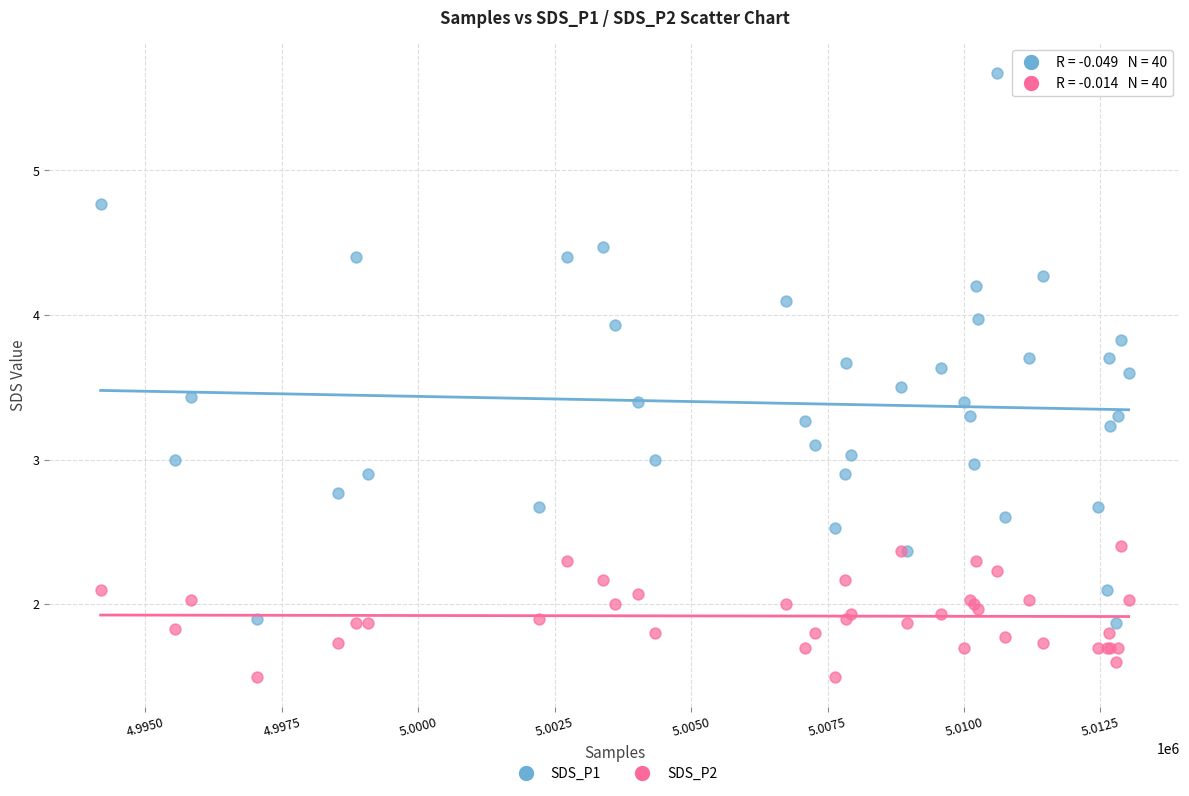

Which series has the widest spread of Y values?

SDS_P1